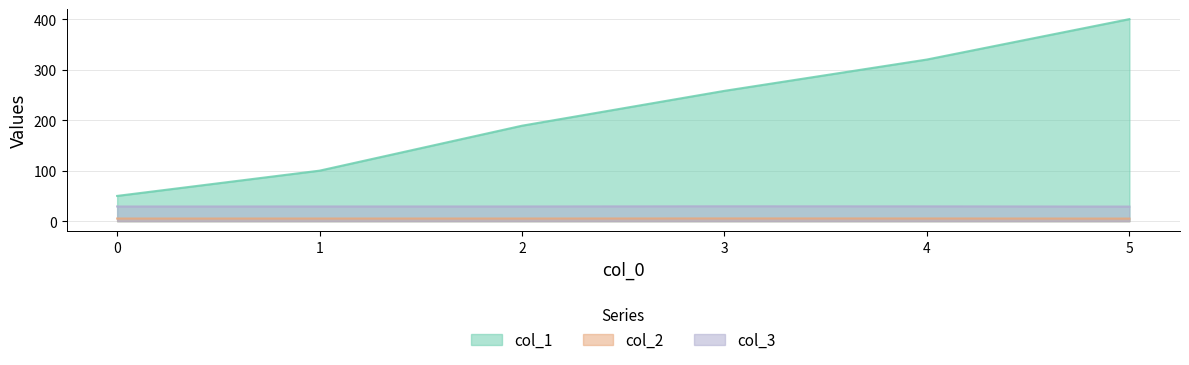

What is the label of the 5th point from the left?

4.0